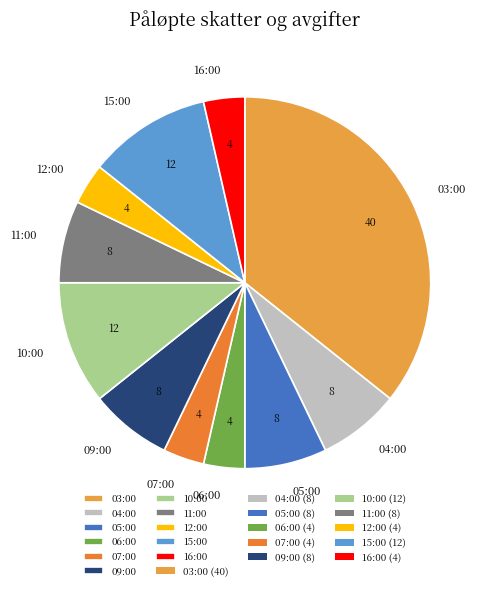

Approximately how many times larger is the value at 06:00 compared to 07:00?

1.0